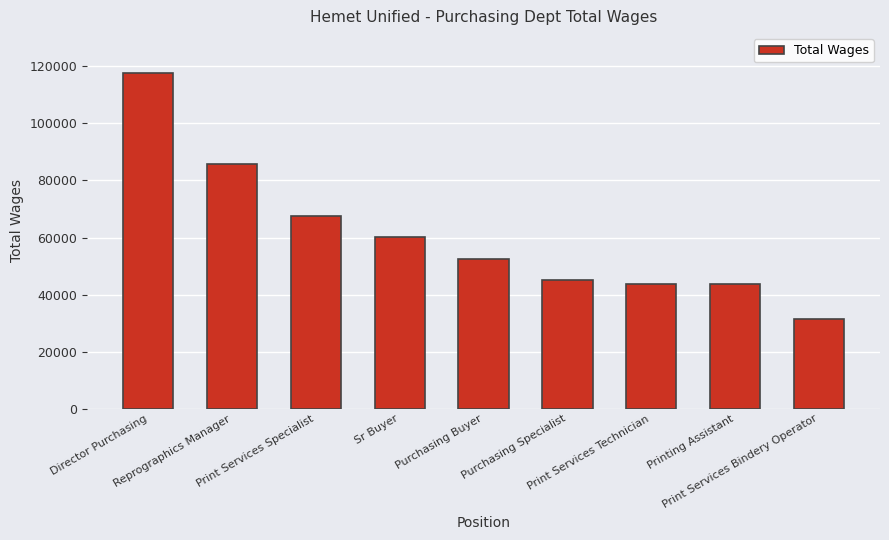

What position from the left is Print Services Technician?

7